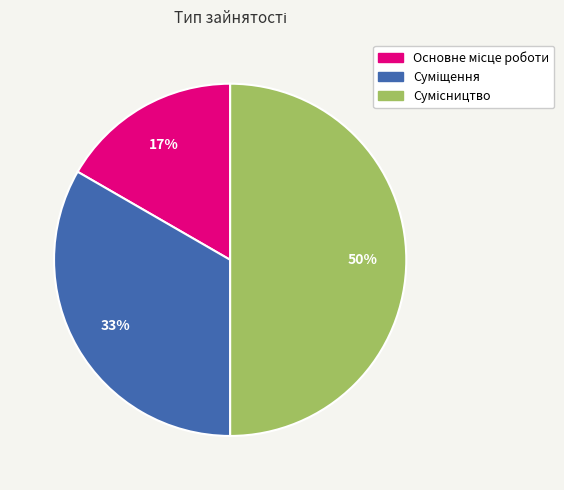

To the nearest percent, what is the difference between the largest and smallest slice percentages?

33%